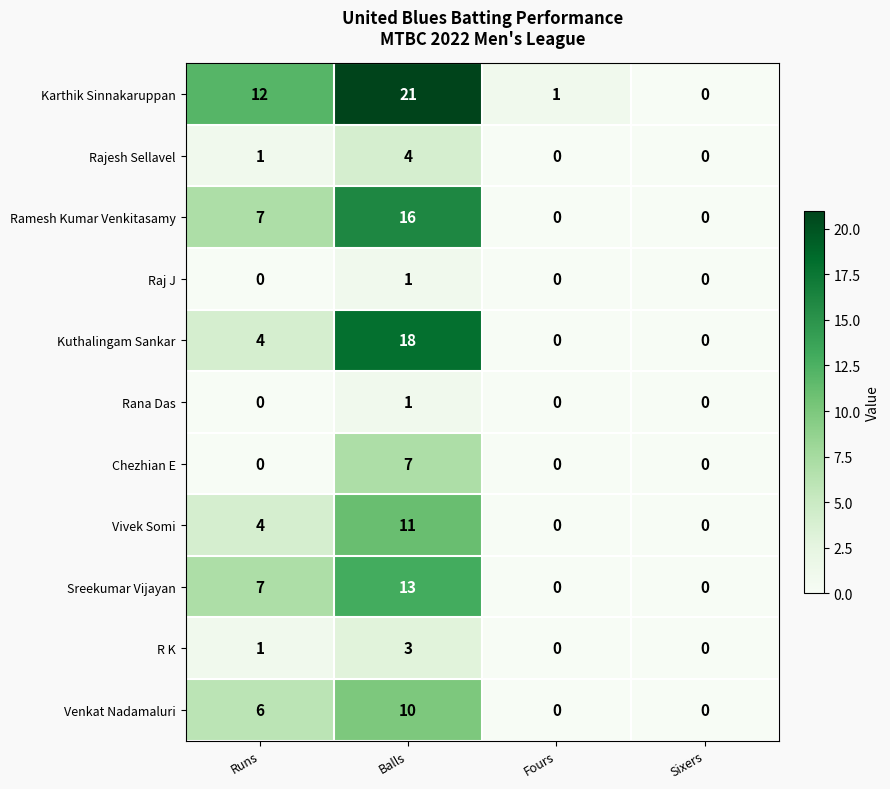

Which series has the widest spread of values?

Karthik Sinnakaruppan